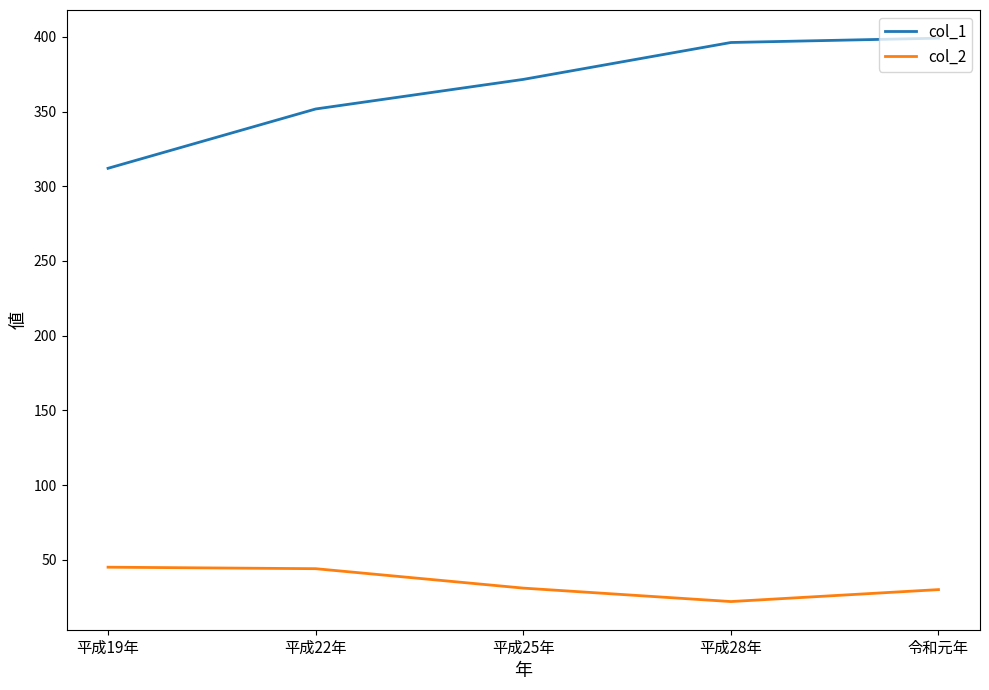

Is the value of col_2 at 平成22年 greater than the value of col_1 at 平成19年?

No